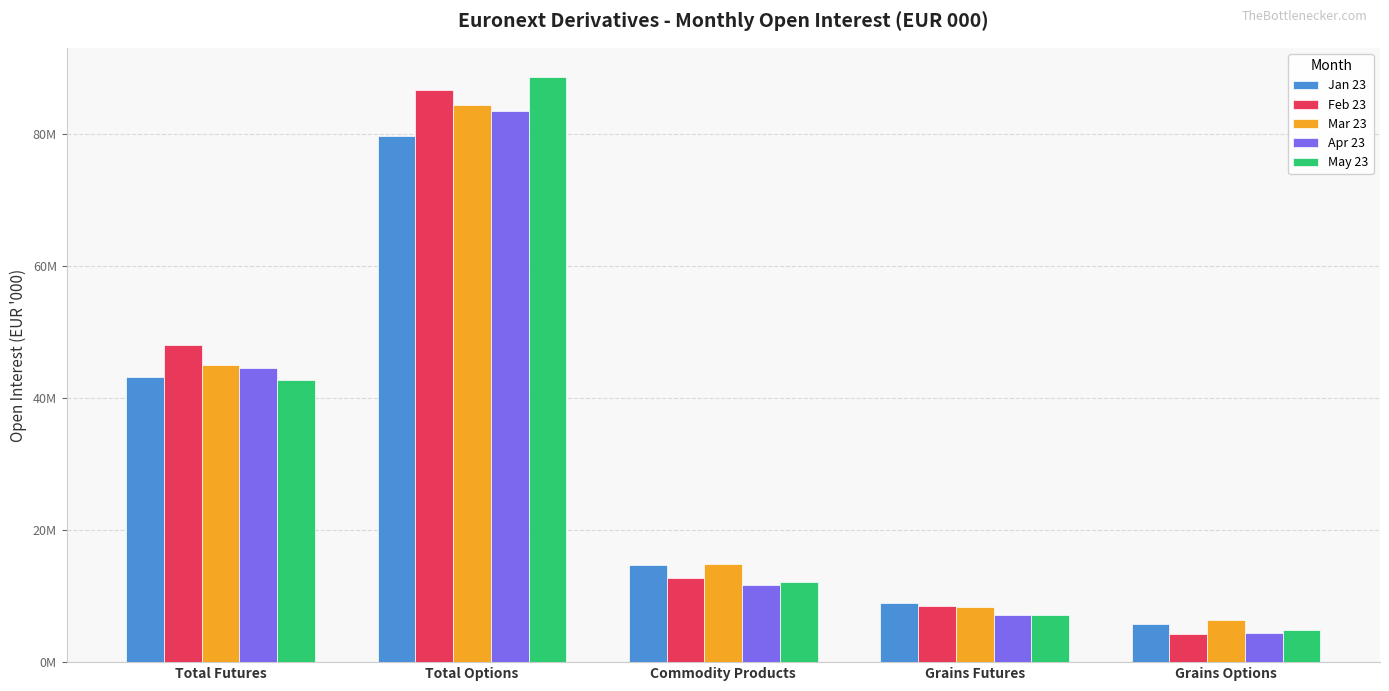

Is it true that Jan 23 equals 14574936.3 at Grains Futures?

False